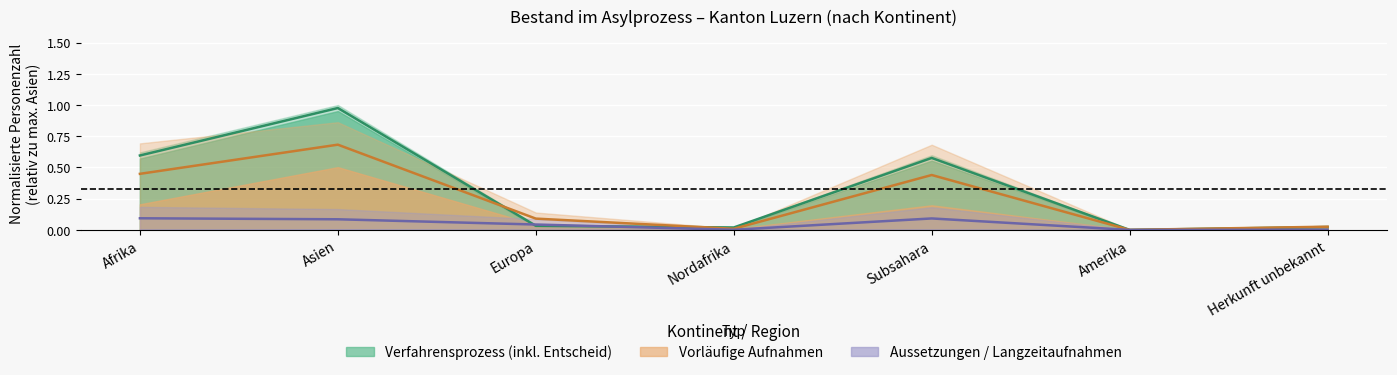

In Personen im Verfahrensprozess (Total), how many points are lower than both neighbors (excluding endpoints)?

2